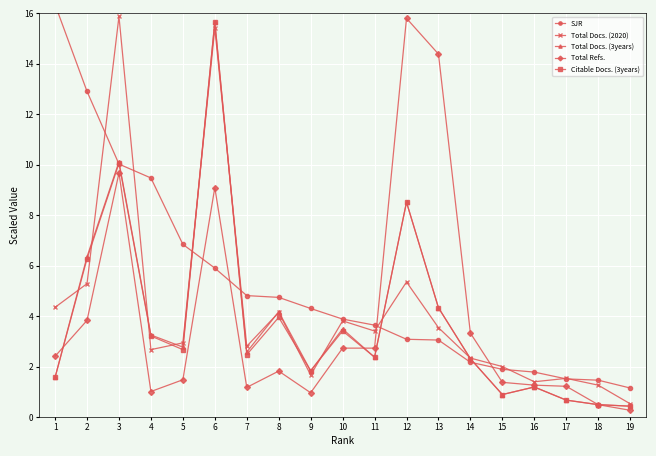

The value of Total Docs. (3years) at 17 is 0.7. True or false?

True